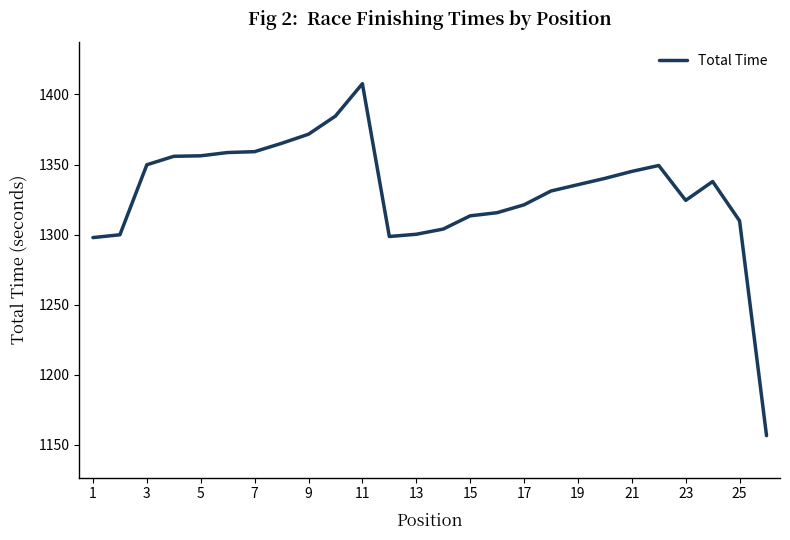

What is the greatest value displayed?

1407.7